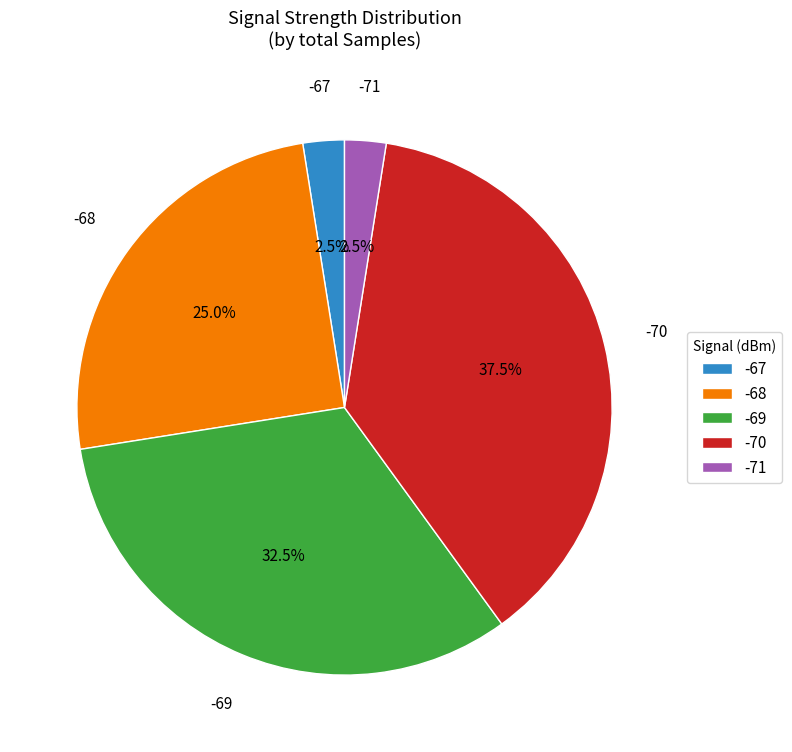

Which category has the biggest portion of the pie?

-70